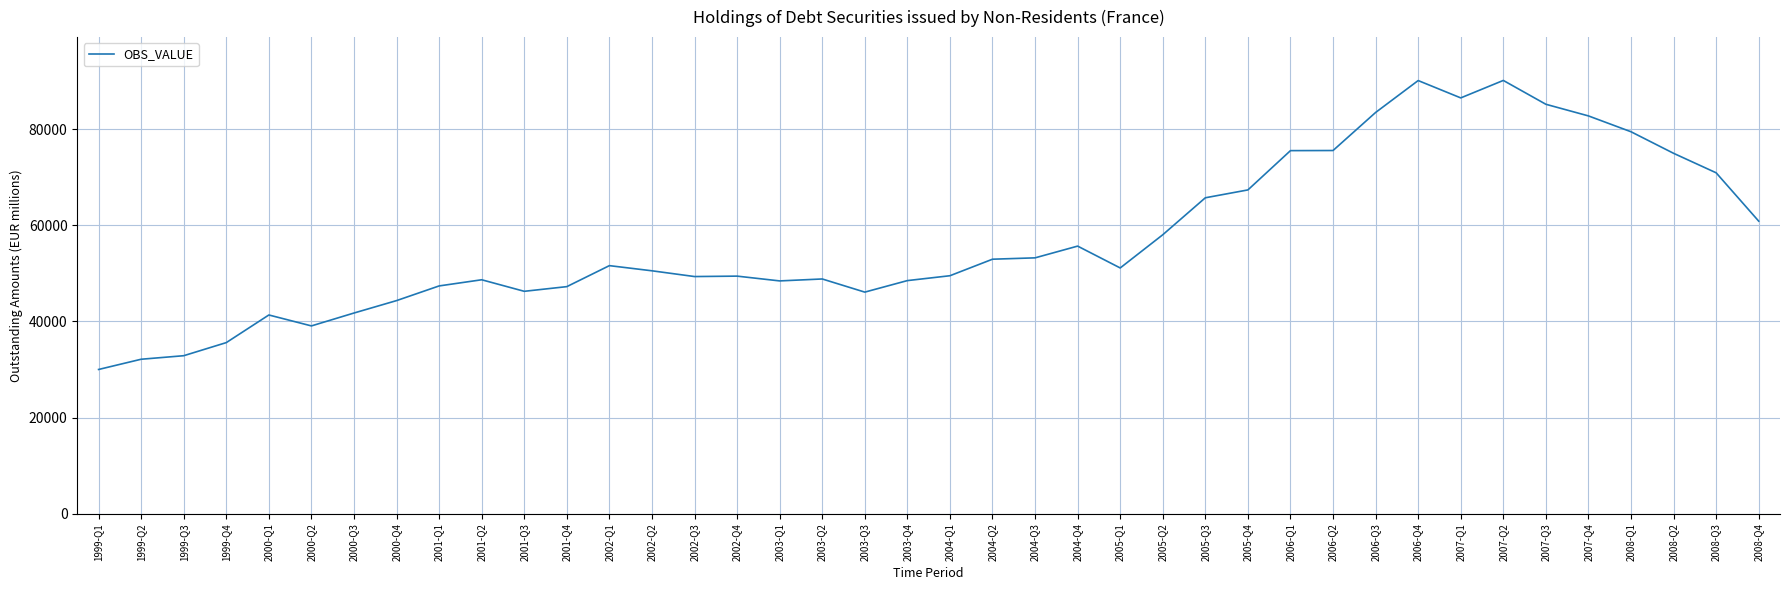

The value at 2005-Q1 is 81250. True or false?

False